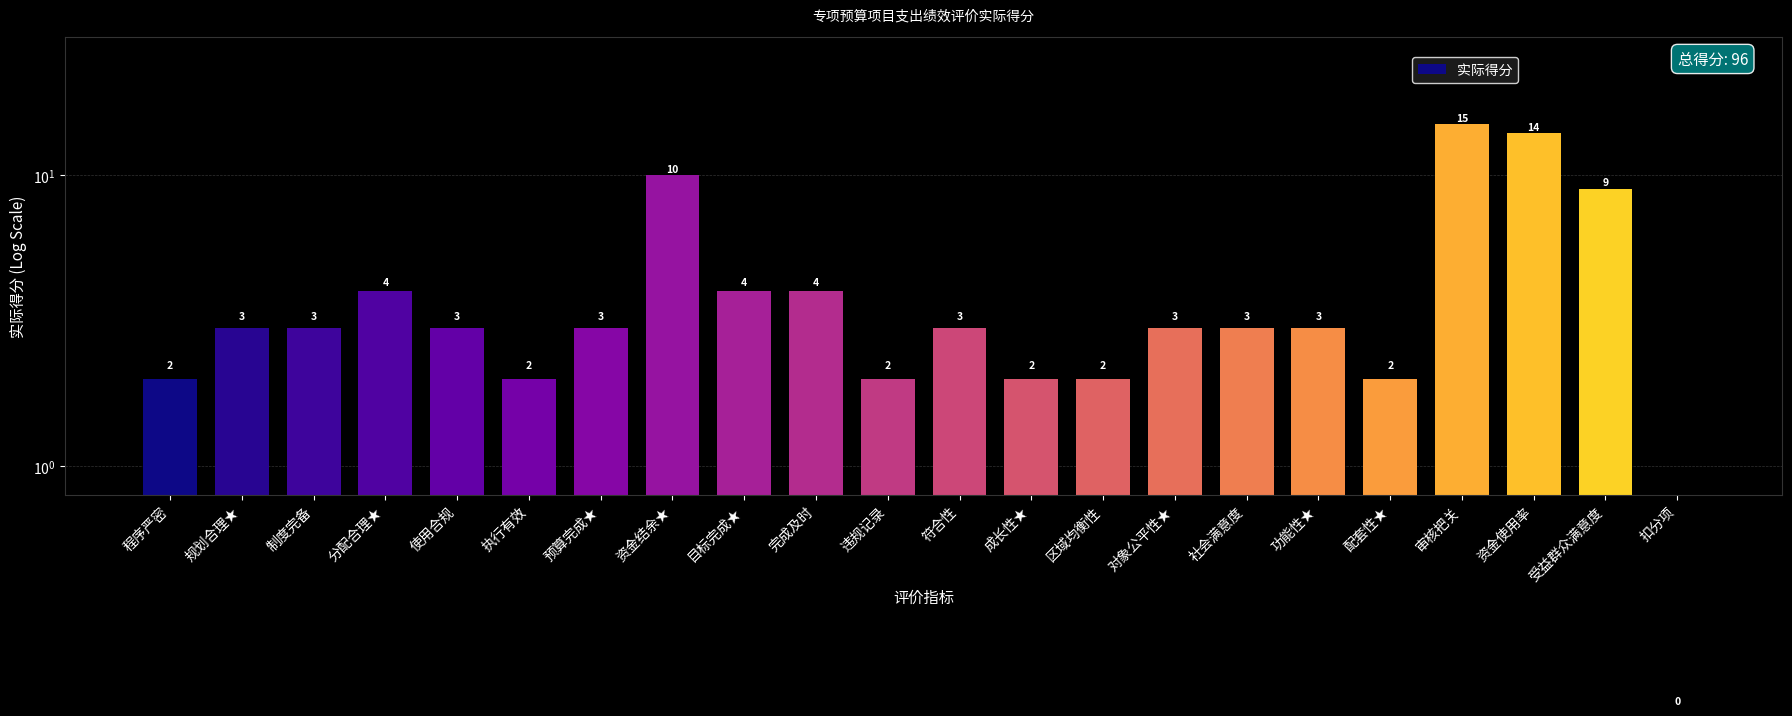

What is the greatest value displayed?

15